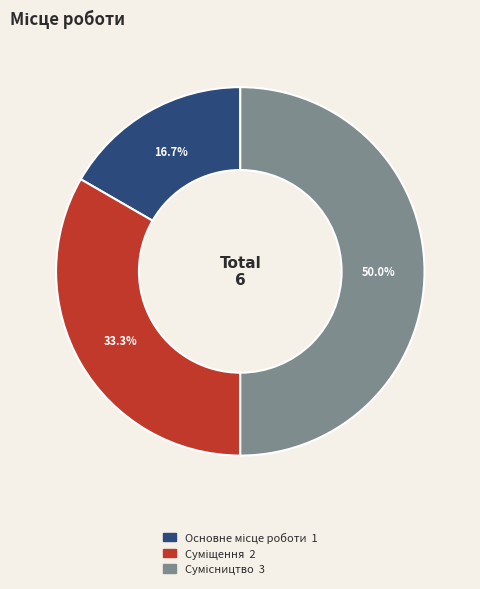

Count the number of slices in the pie.

3